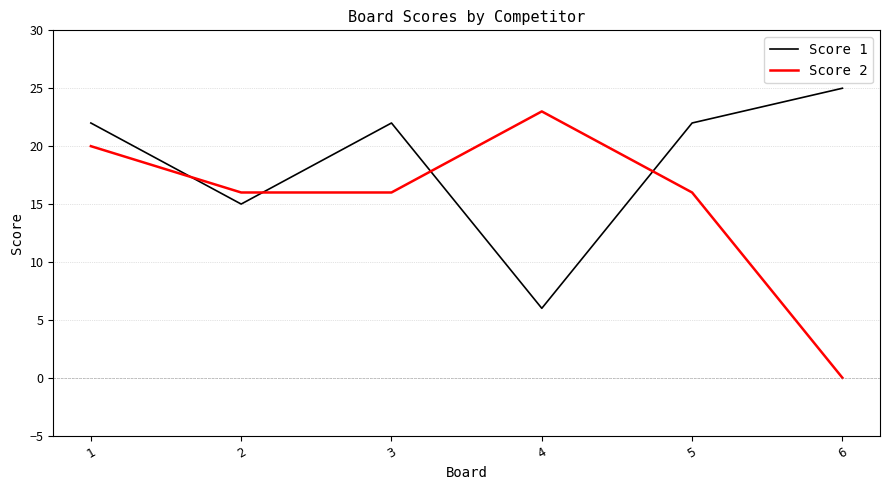

Between 1 and 3, which series saw the biggest shift?

Score 2